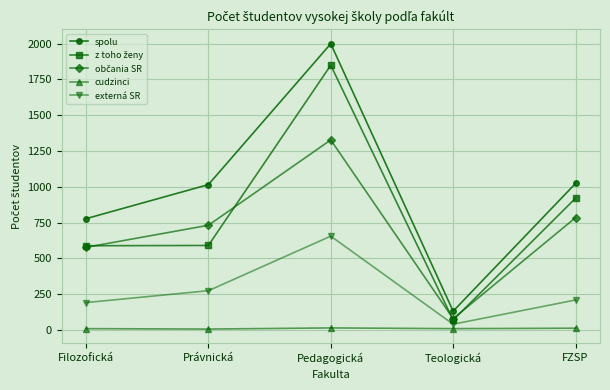

The spolu series shows 1023 at FZSP. True or false?

True